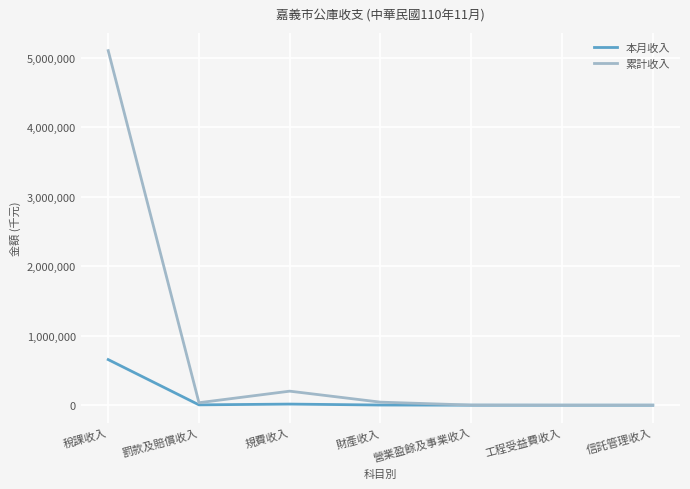

What is the average value of the 本月收入 series?

97085